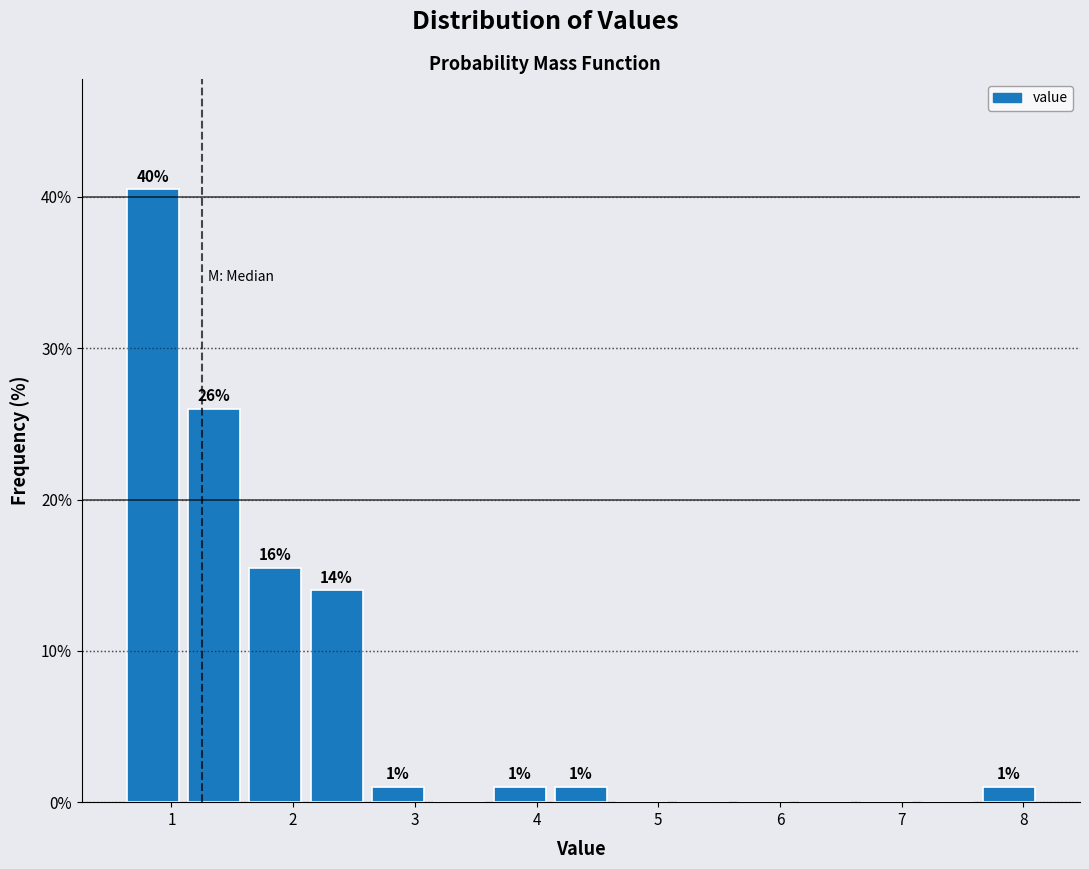

Which range on the x-axis has the tallest bar?

0.6 to 1.1